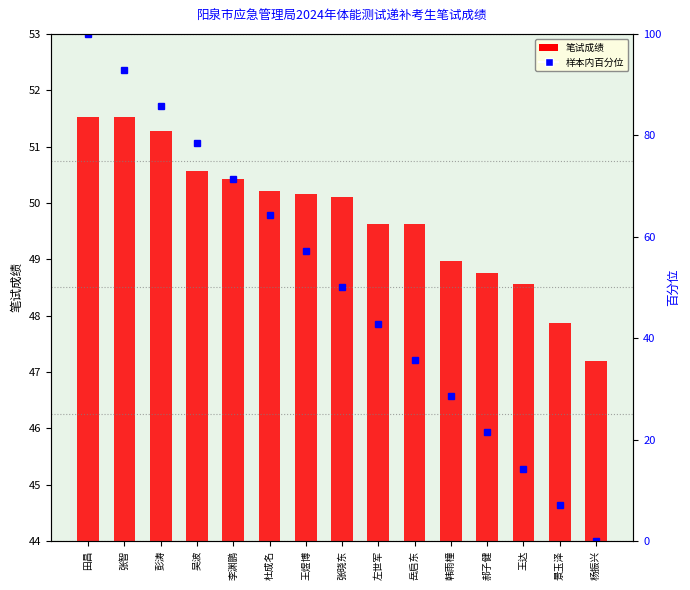

The value at 景玉泽 is 6.7. True or false?

False